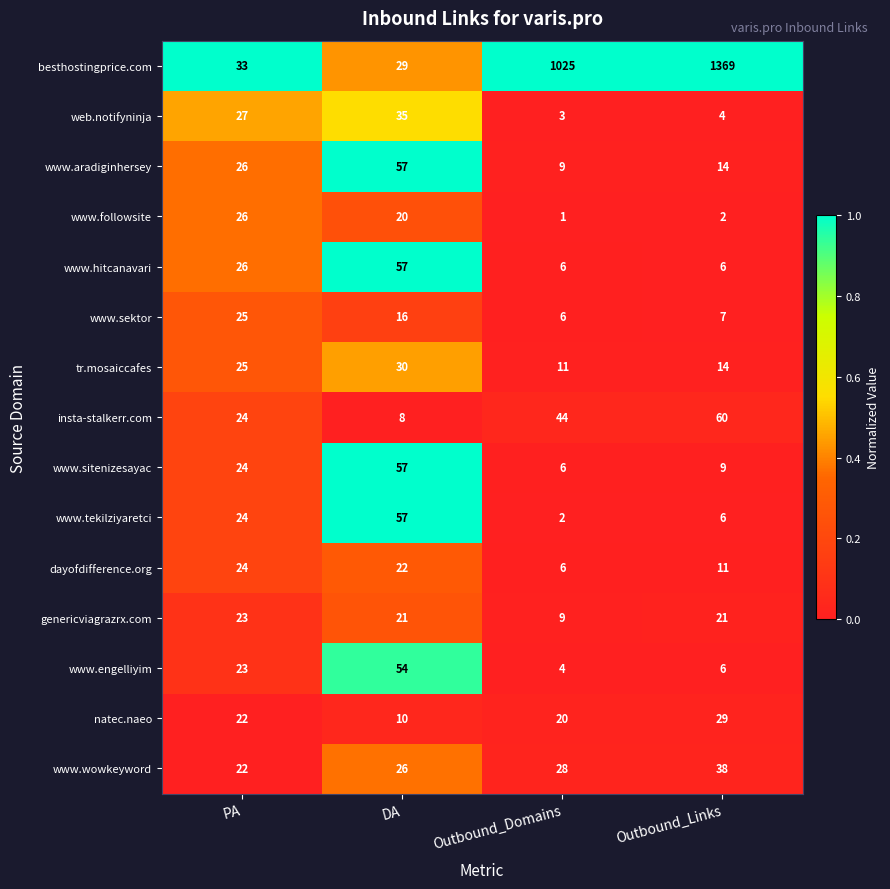

Which series has the largest total across all categories?

besthostingprice.com